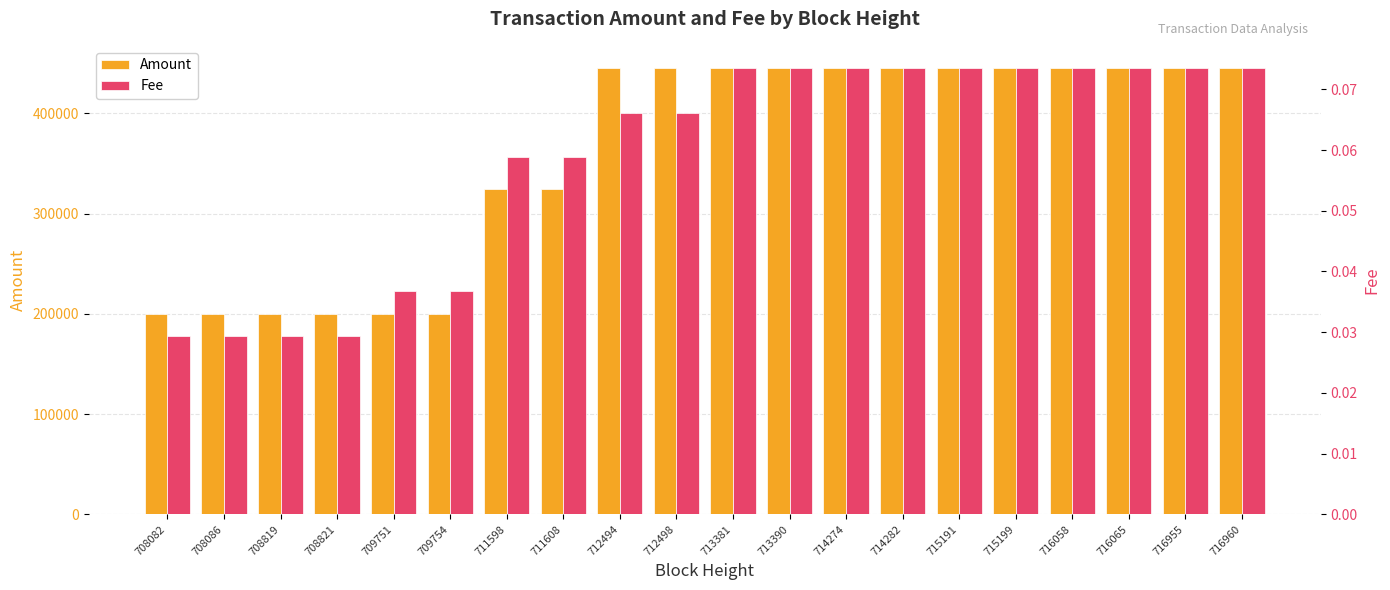

The value of Amount at 712494 is 307421.0. True or false?

False